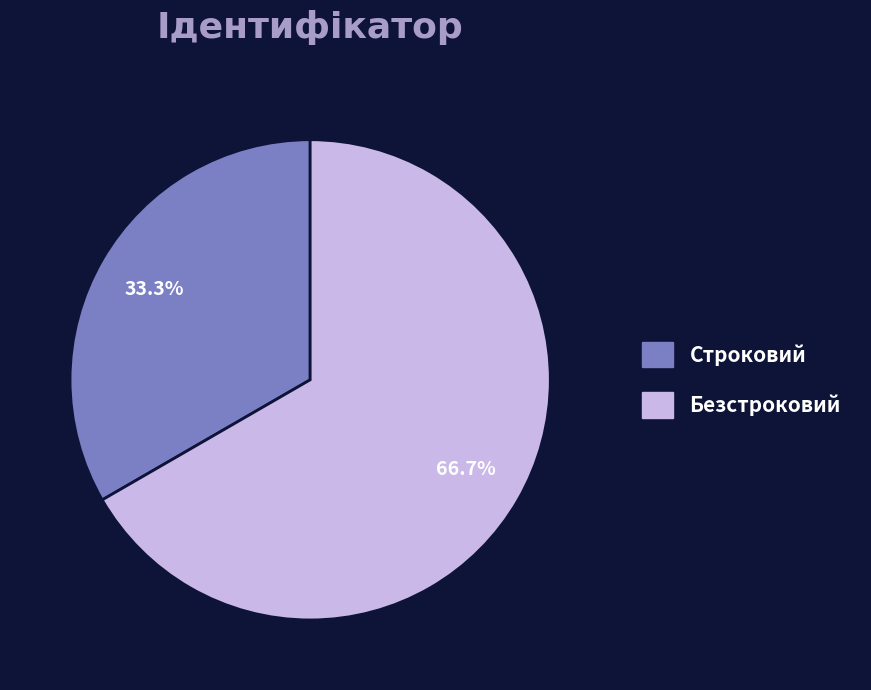

Which slice represents more than half of the pie?

Безстроковий